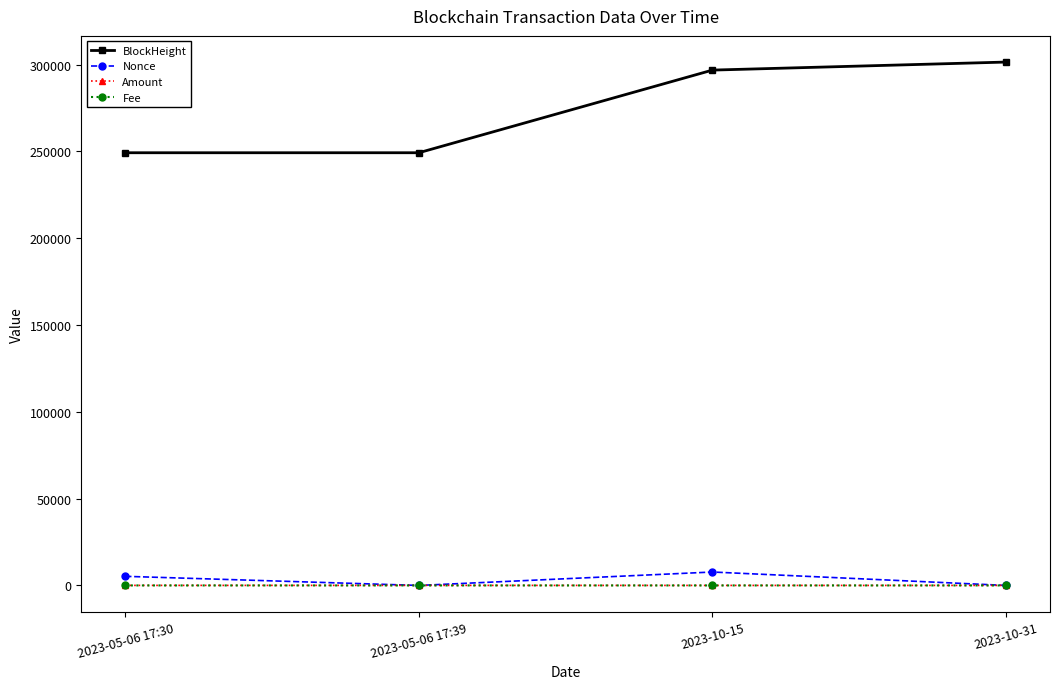

What is the sum of all Fee values?

0.2